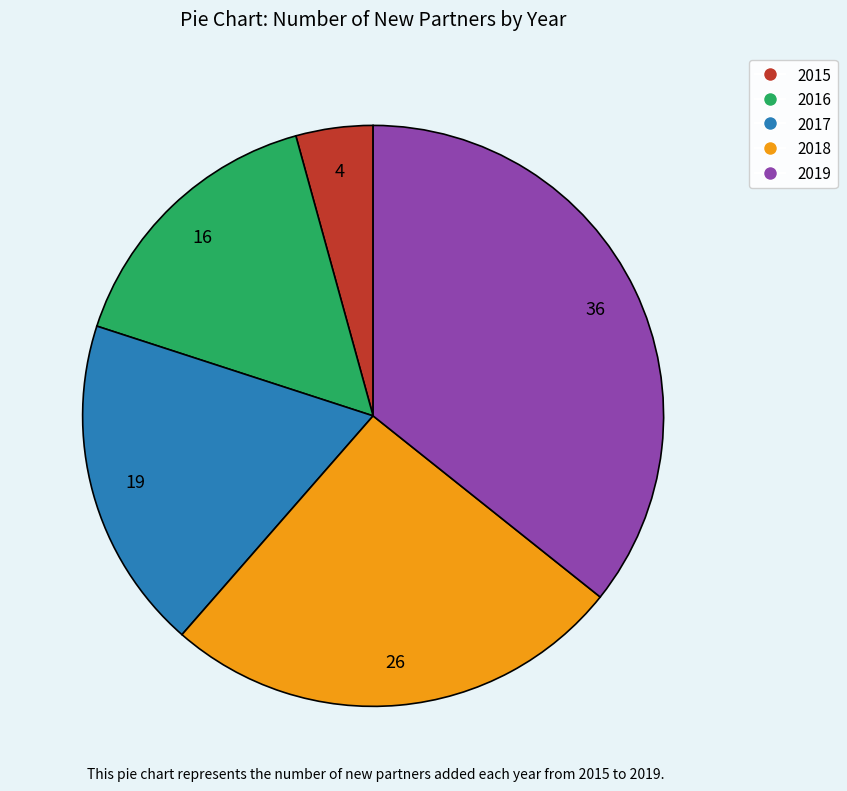

Which slice is the largest?

2019